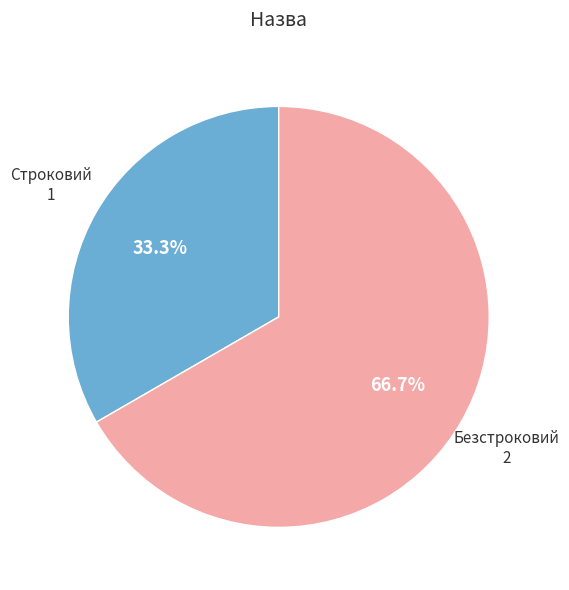

Is there any slice that represents more than half of the pie?

Yes